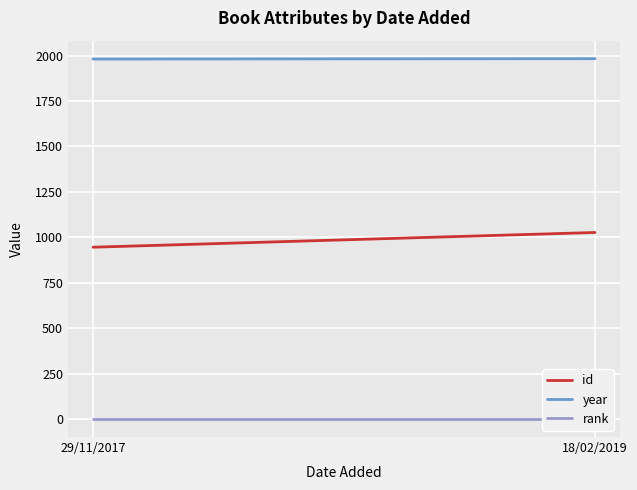

What is the maximum value for id?

1027